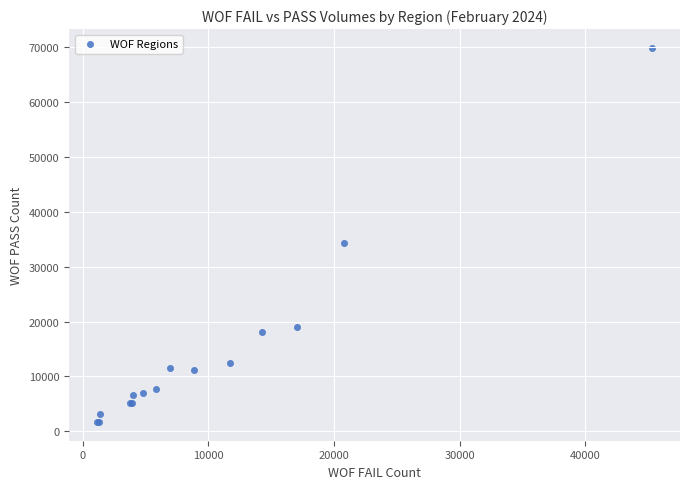

What Y value in the scatter plot is closest to 35802?

34261